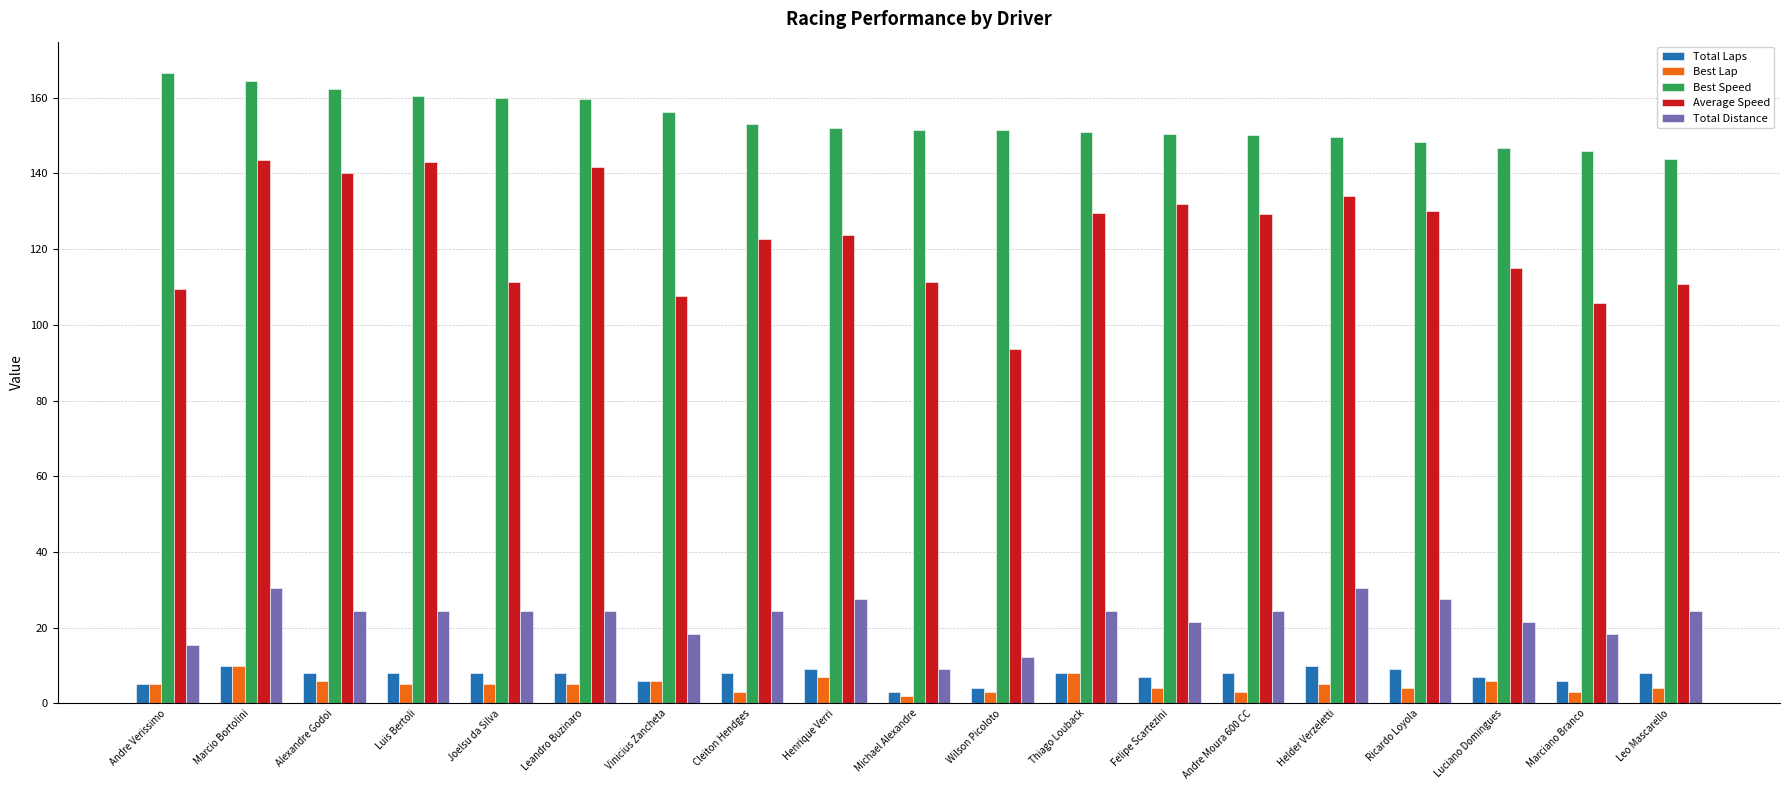

At which category is the sum across all series the highest?

Marcio Bortolini